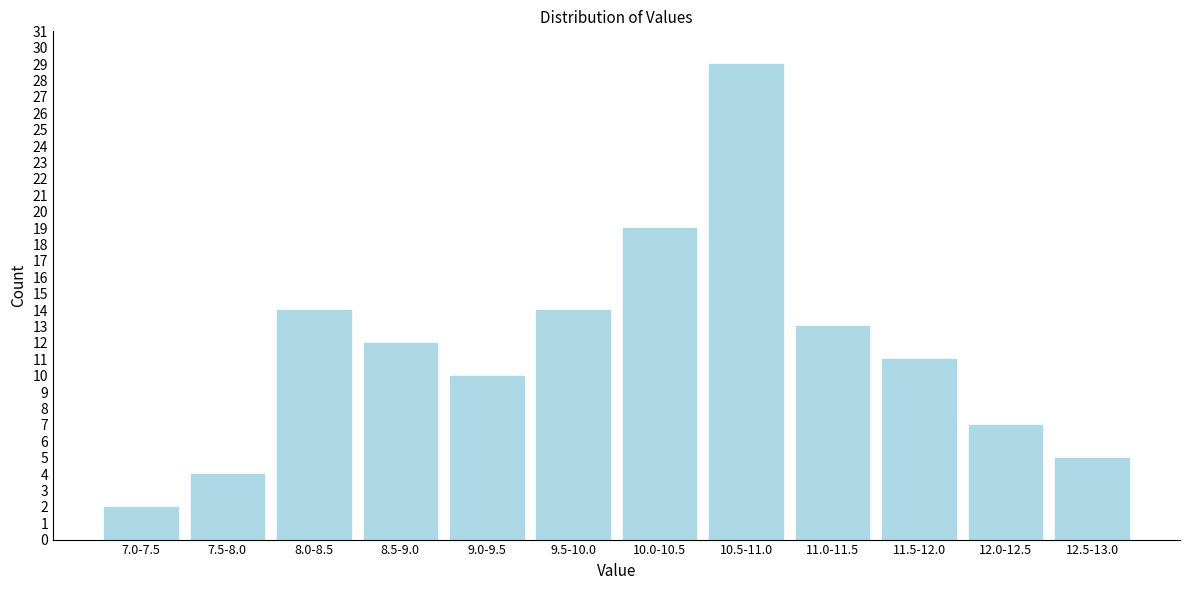

Reading left to right, list all the values displayed in this chart.

2	4	14	12	10	14	19	29	13	11	7	5